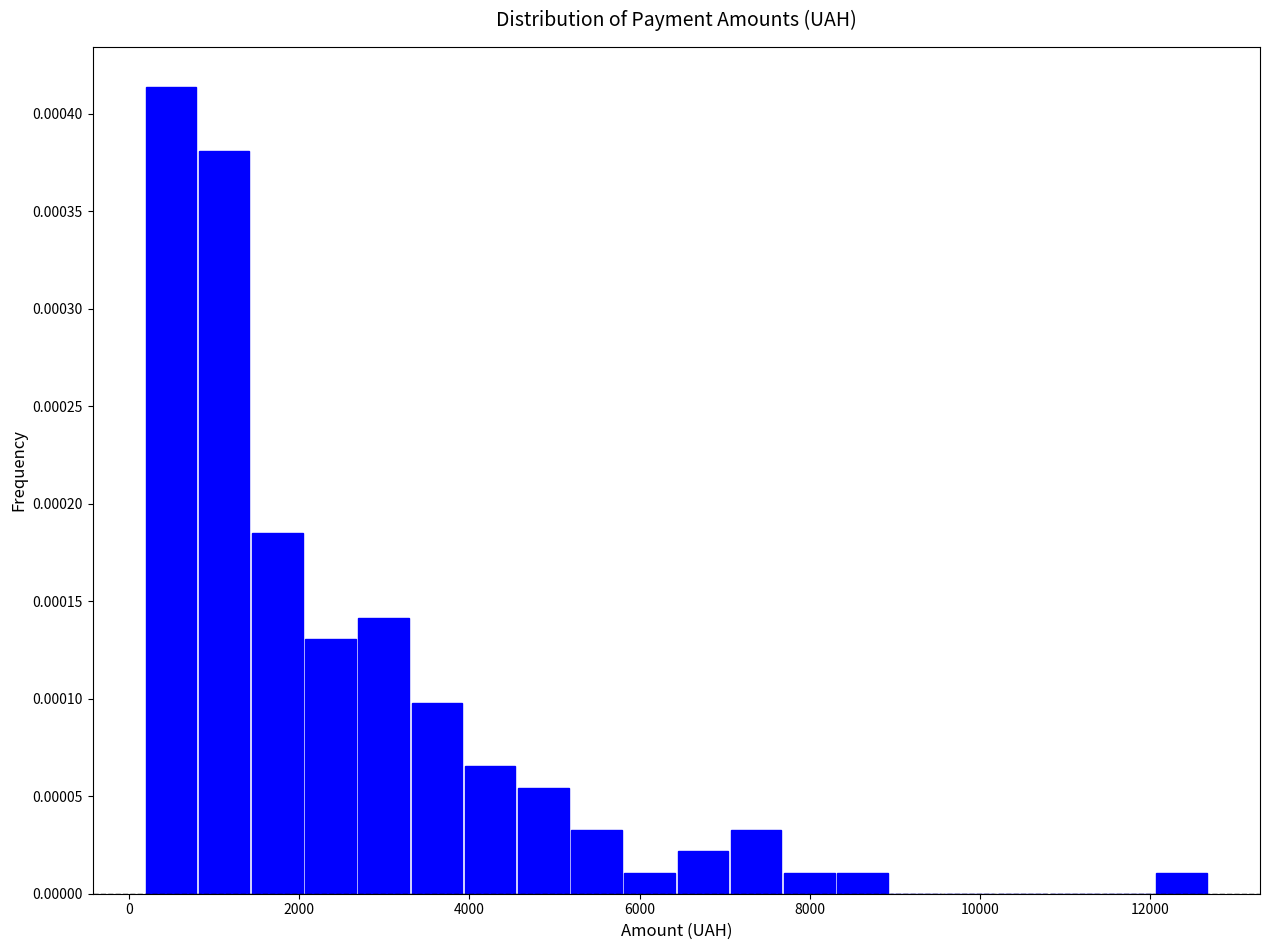

Read against the x-axis, roughly where is the centre of the tallest bar?

400